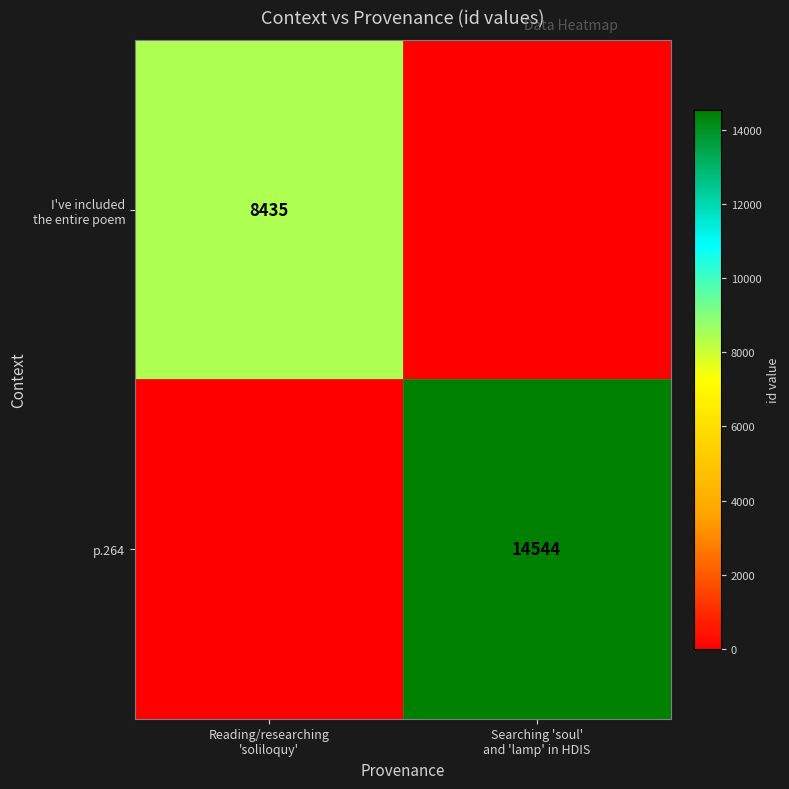

How many p.264 values are between 0 and 14544?

2